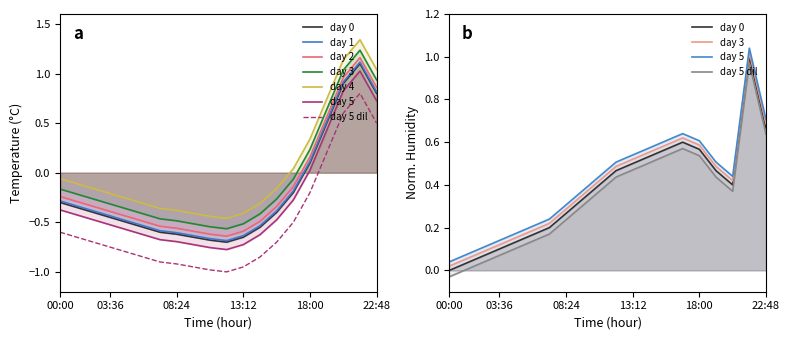

What is the difference between the temperature values at 19:12 and 01:12?

0.8